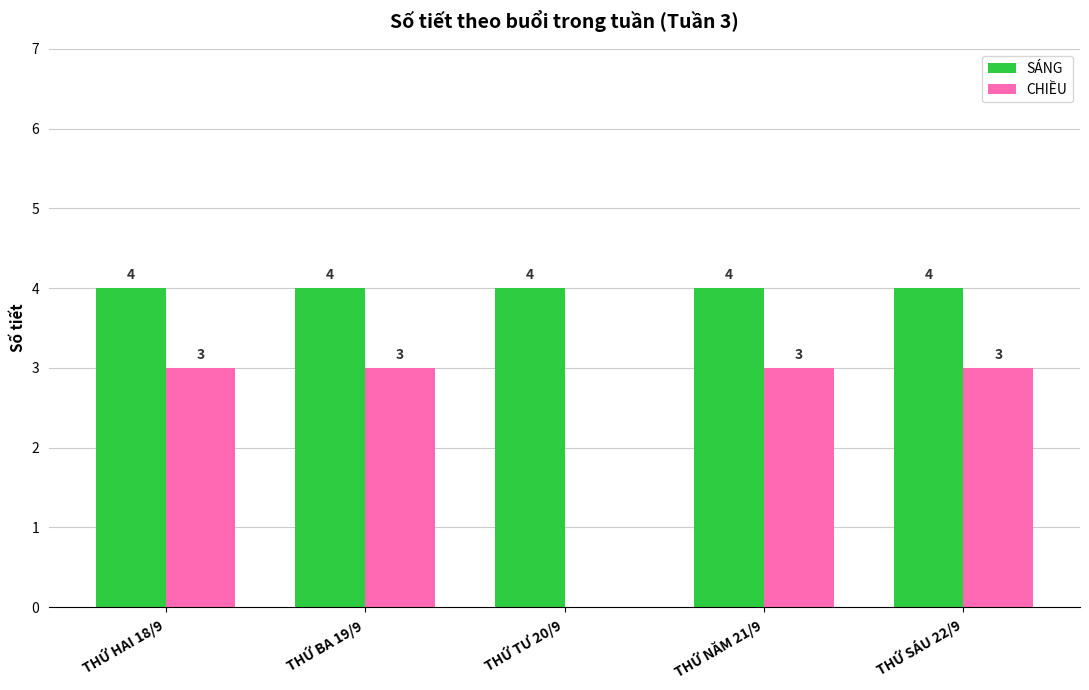

The CHIỀU series shows 3 at THỨ HAI 18/9. True or false?

True